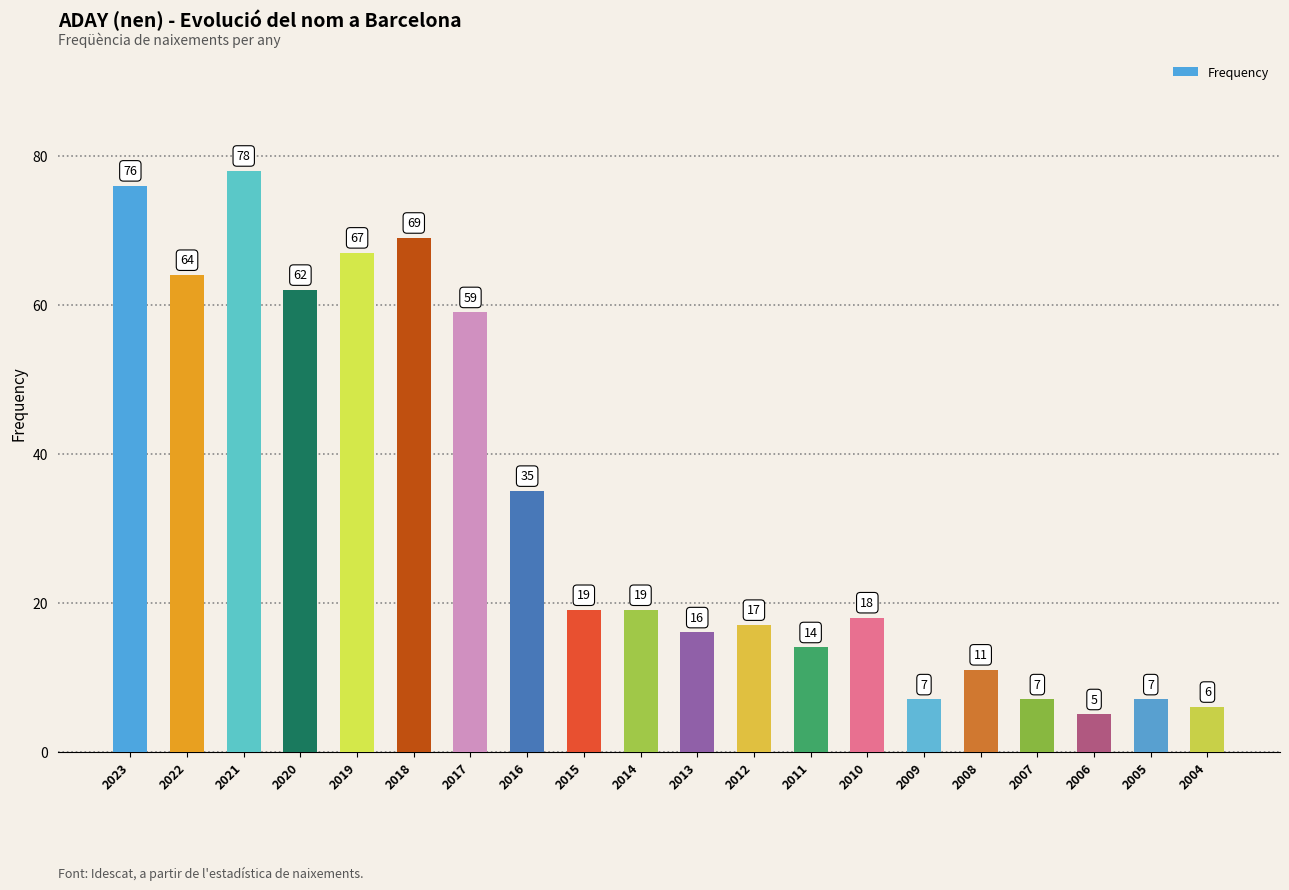

Which label corresponds to the largest value in the chart?

2021